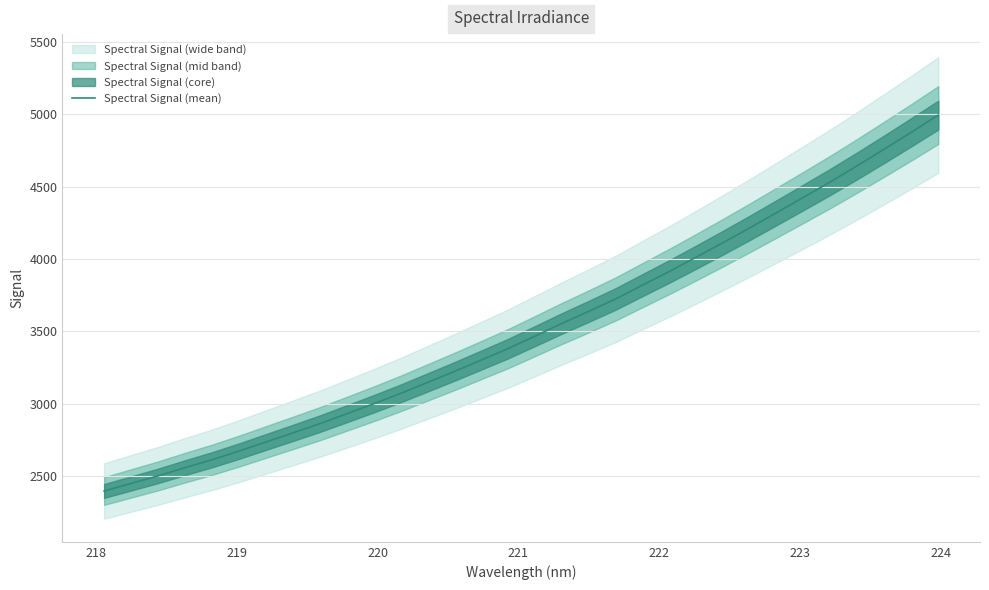

What is the minimum value shown in the chart?

2397.7